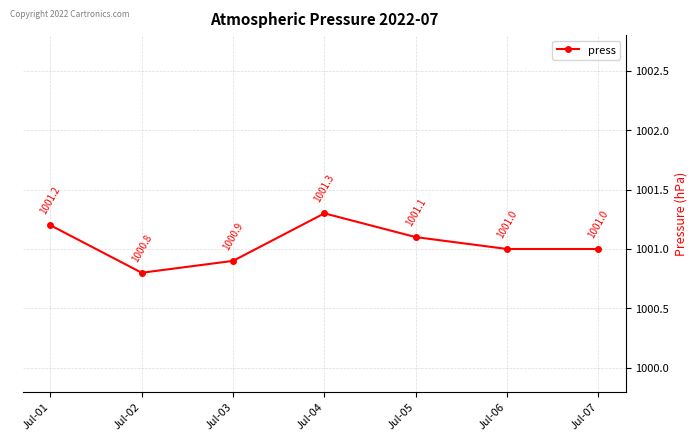

Where is the first local minimum?

Jul-02